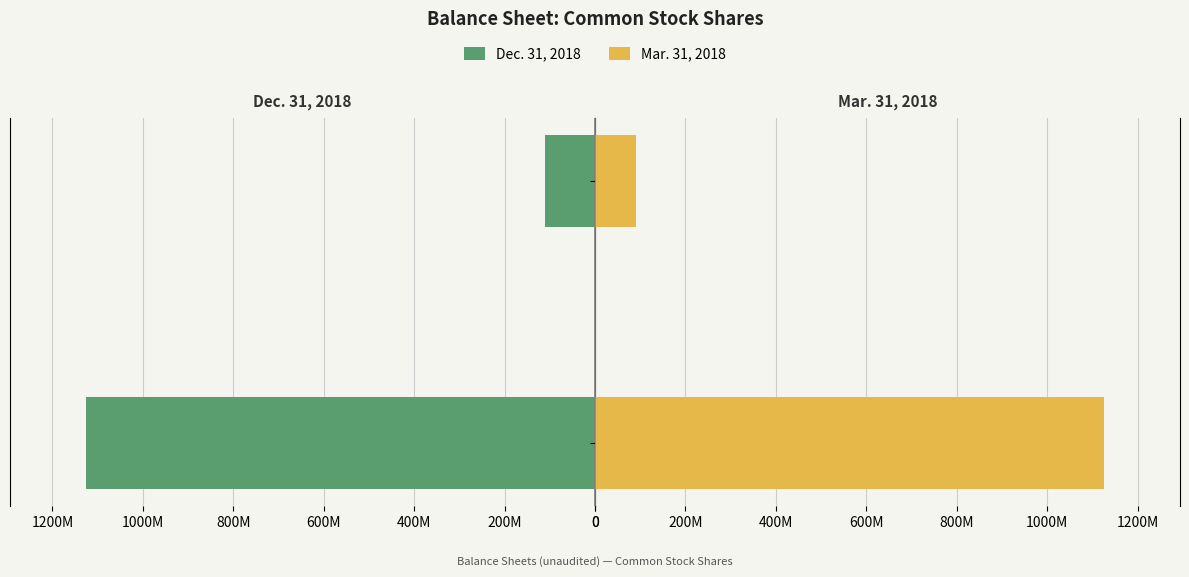

What is the difference between the Dec. 31, 2018 values at 0 and 200M?

1014560000